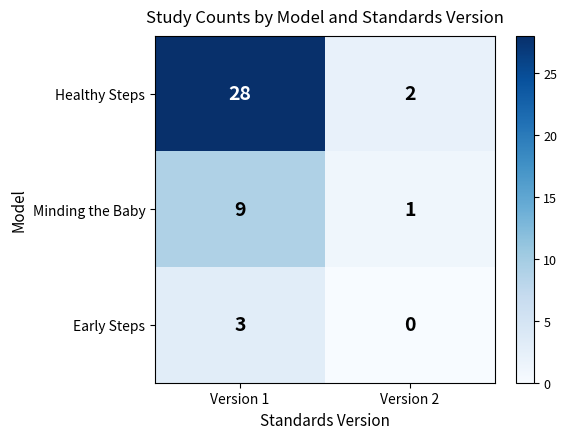

What is the total value across all series at Version 2?

3